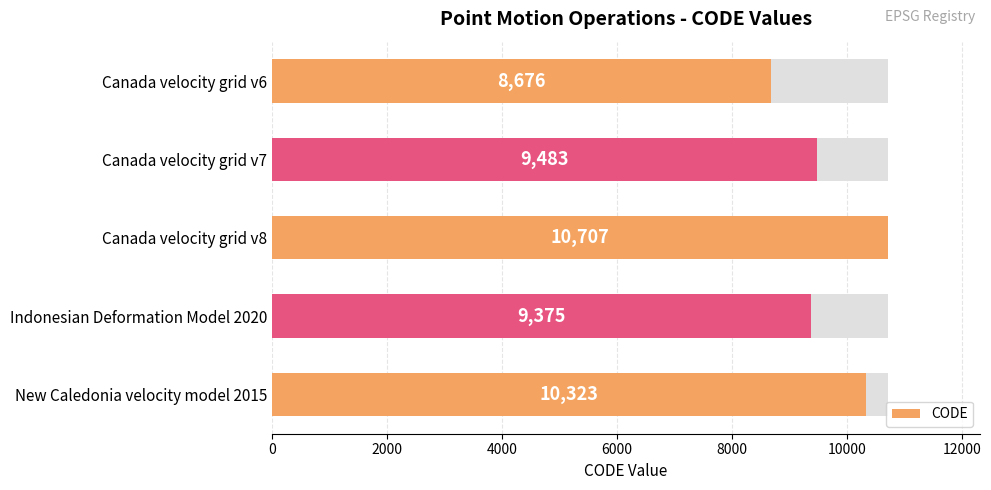

What is the sum of the values at Indonesian Deformation Model 2020 and Canada velocity grid v7?

18858